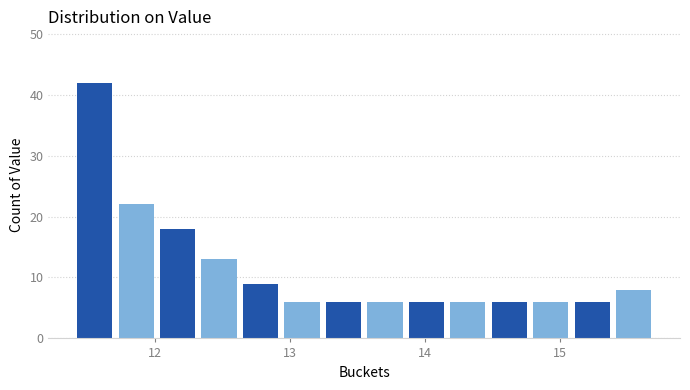

Around what value on the x-axis is the tallest bar? Give the approximate position of its centre, as read against the axis.

11.6